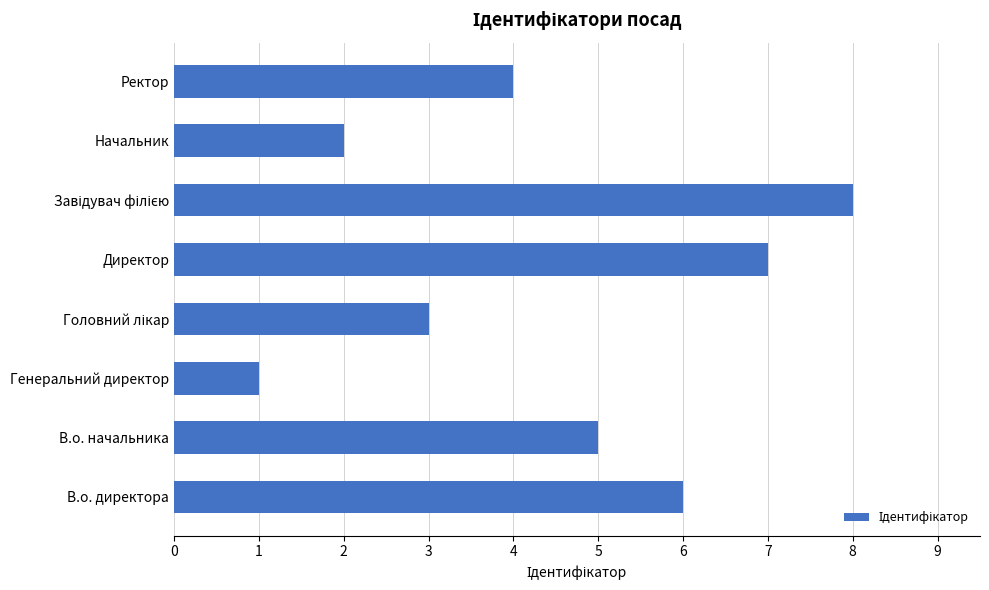

How many data points does each series have?

8